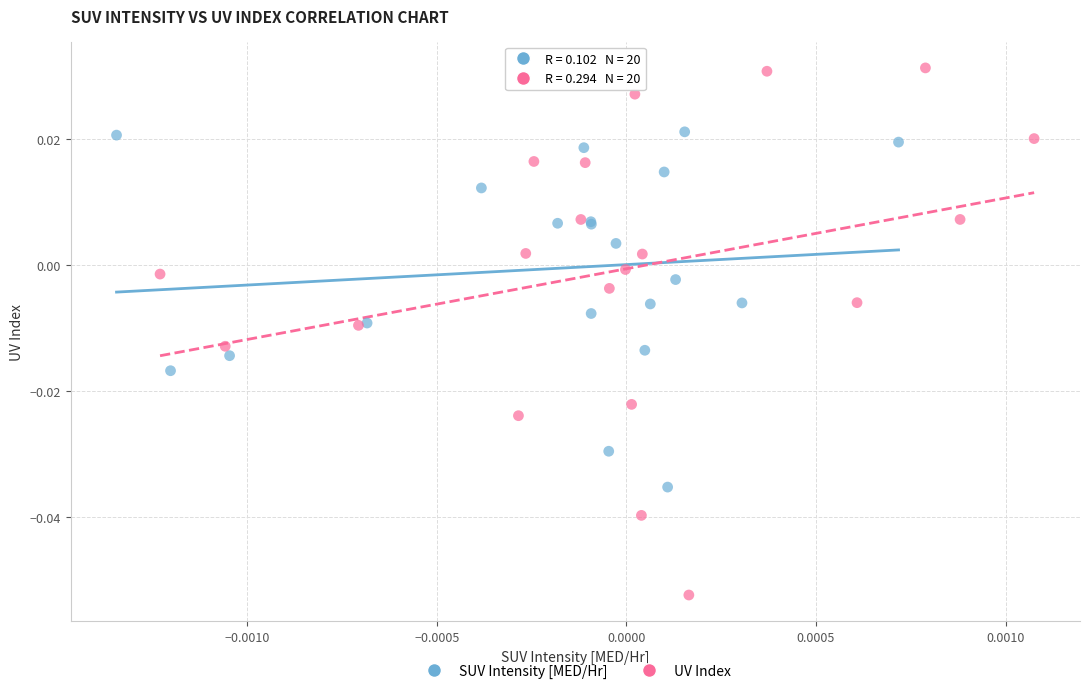

Which series has the widest spread of Y values?

UV Index